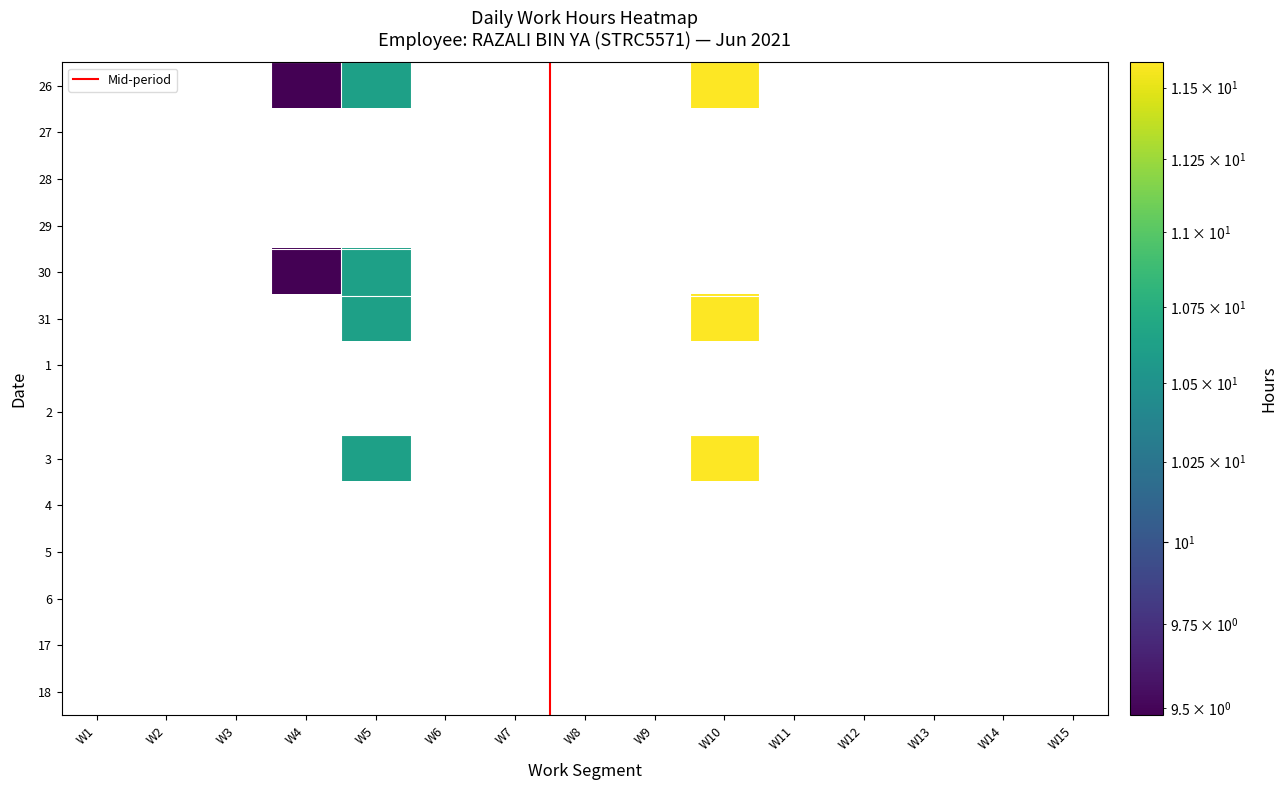

Which series has the largest range (max minus min)?

26